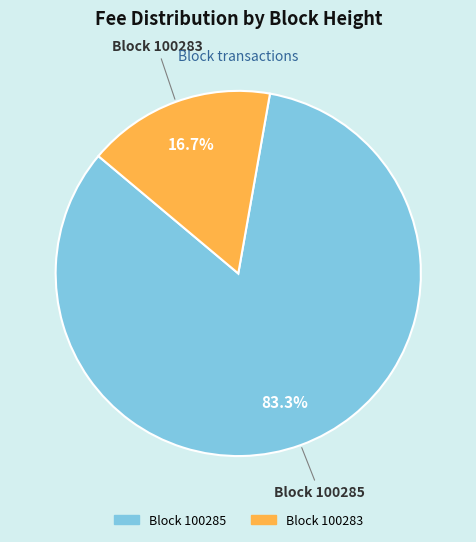

Is there any slice that represents more than half of the pie?

Yes